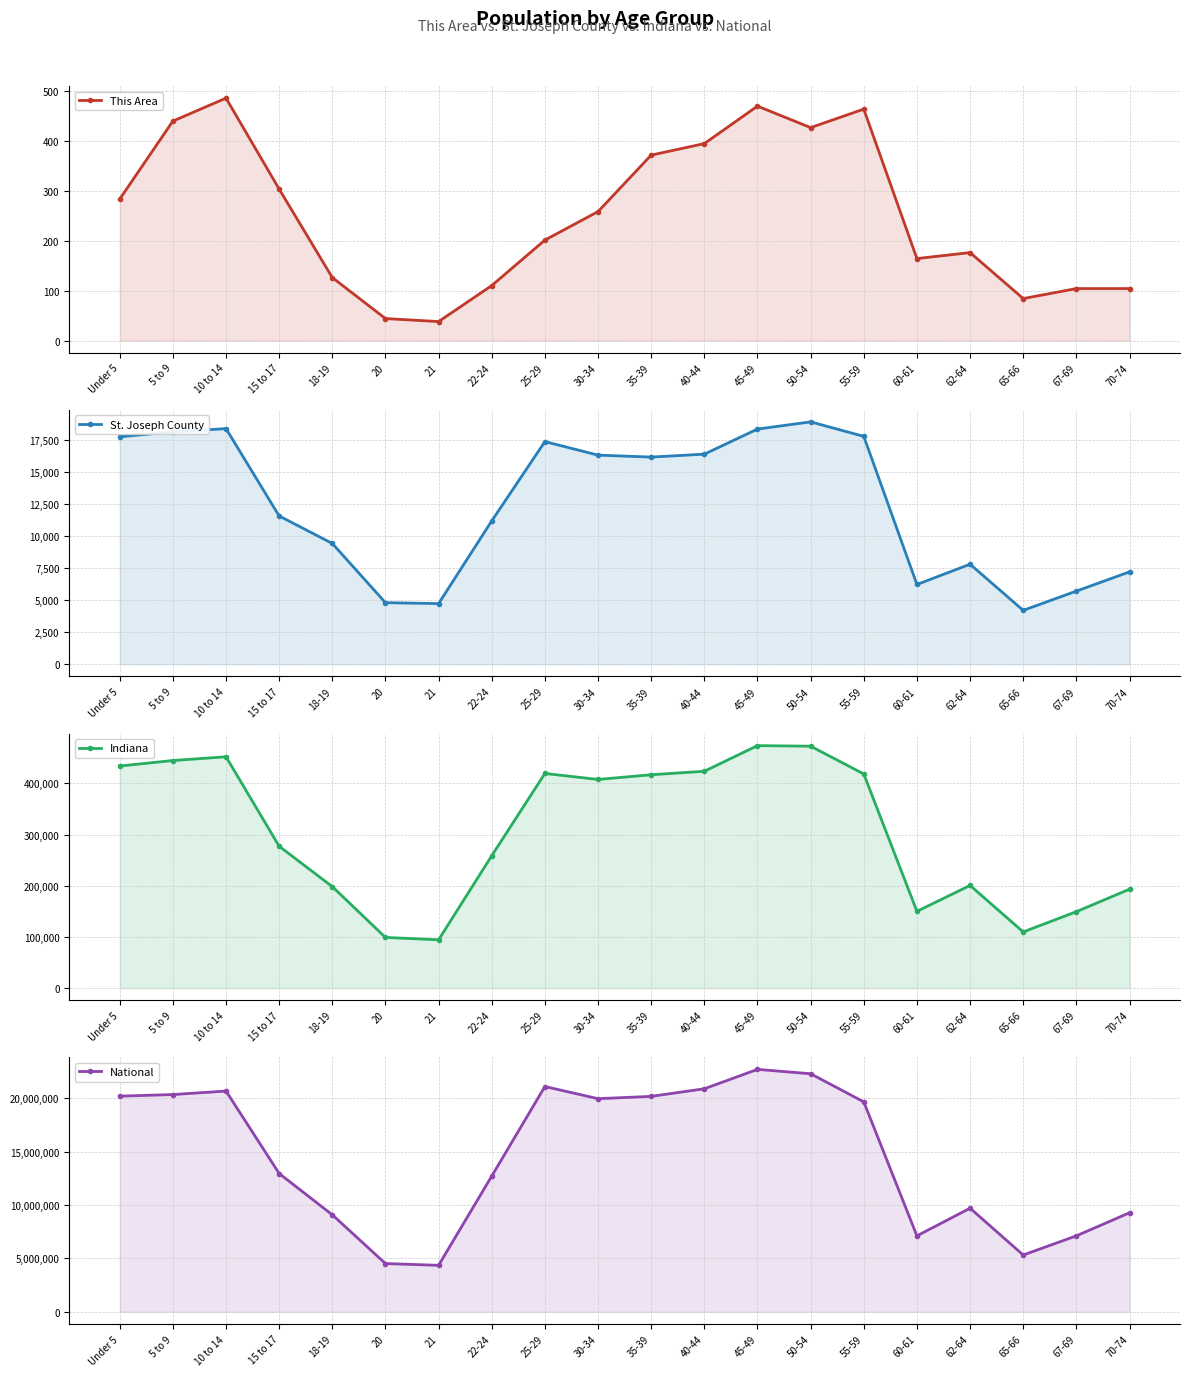

What is the label of the 18th point from the right?

10 to 14